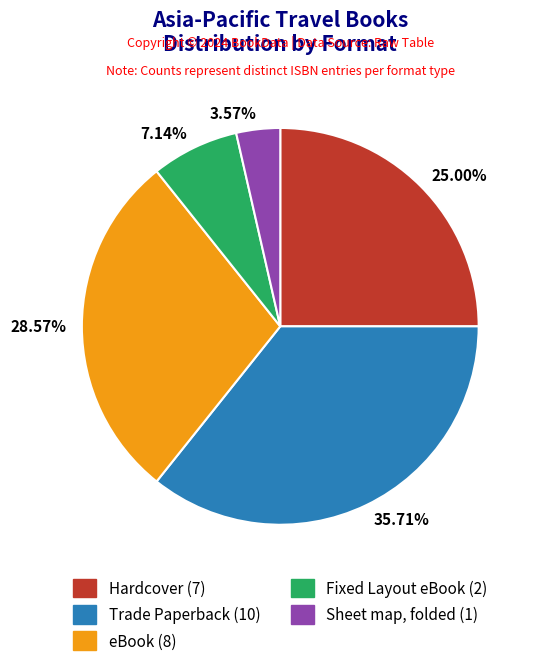

Does 25.00% represent more than half of the total?

No